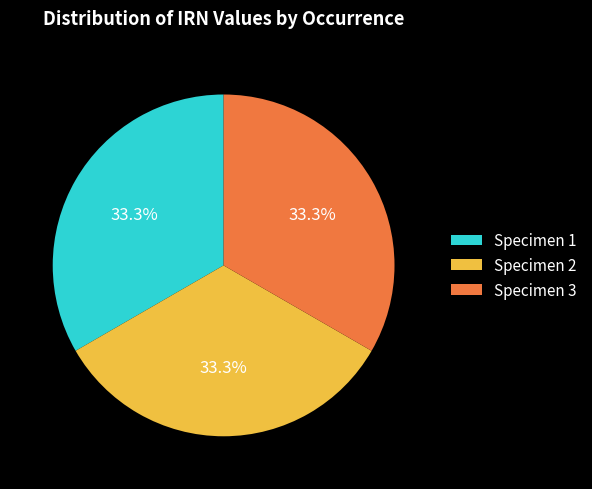

Approximately how many times larger is the value at Specimen 1 compared to Specimen 3?

1.0